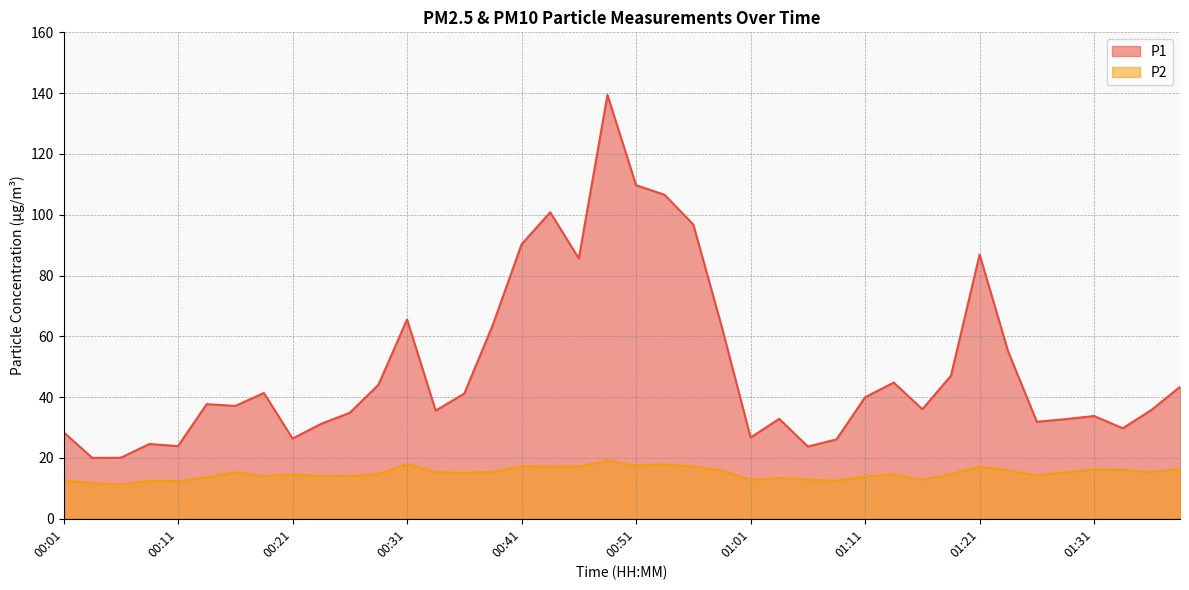

Reading right to left, extract all data points from this chart.

P1: 43.4	35.8	29.8	33.8	32.8	31.9	54.9	86.9	47.1	36.0	44.8	40.0	26.1	23.8	32.9	26.7	62.9	96.8	106.5	109.7	139.4	85.6	100.8	90.3	63.9	41.2	35.6	65.6	44.1	34.9	31.2	26.4	41.4	37.1	37.7	23.9	24.6	20.1	20.0	28.5
P2: 16.3	15.4	16.1	16.2	15.3	14.2	16.0	17.2	14.7	12.8	14.6	13.9	12.5	12.9	13.4	12.8	15.9	17.2	17.8	17.5	19.2	17.2	17.2	17.3	15.5	15.1	15.4	18.0	14.7	14.1	14.1	14.5	14.1	15.3	13.7	12.4	12.5	11.3	11.8	12.6